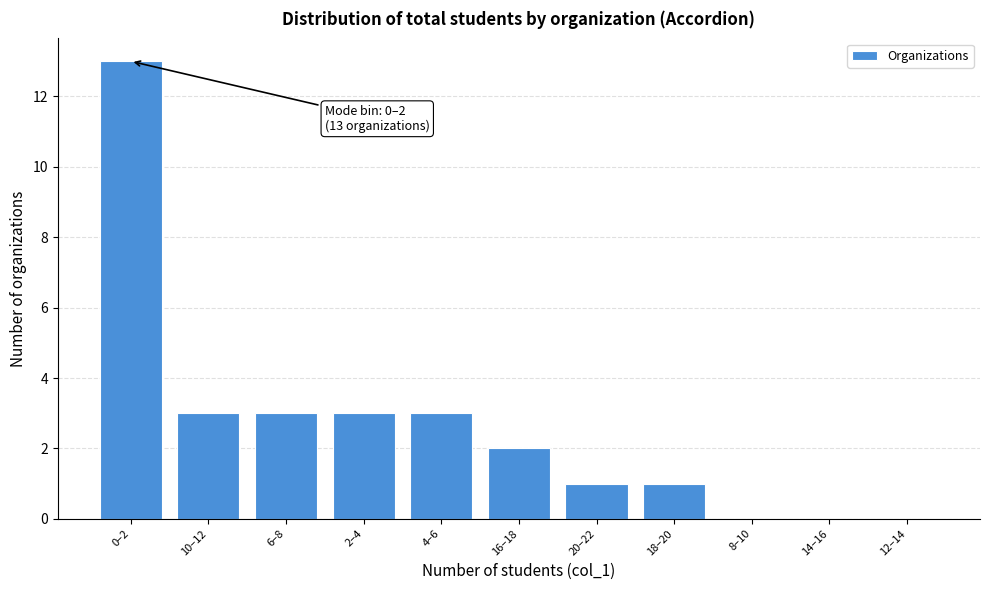

Reading left to right, transcribe all the data shown in this chart.

0–2=13	10–12=3	6–8=3	2–4=3	4–6=3	16–18=2	20–22=1	18–20=1	8–10=0	14–16=0	12–14=0